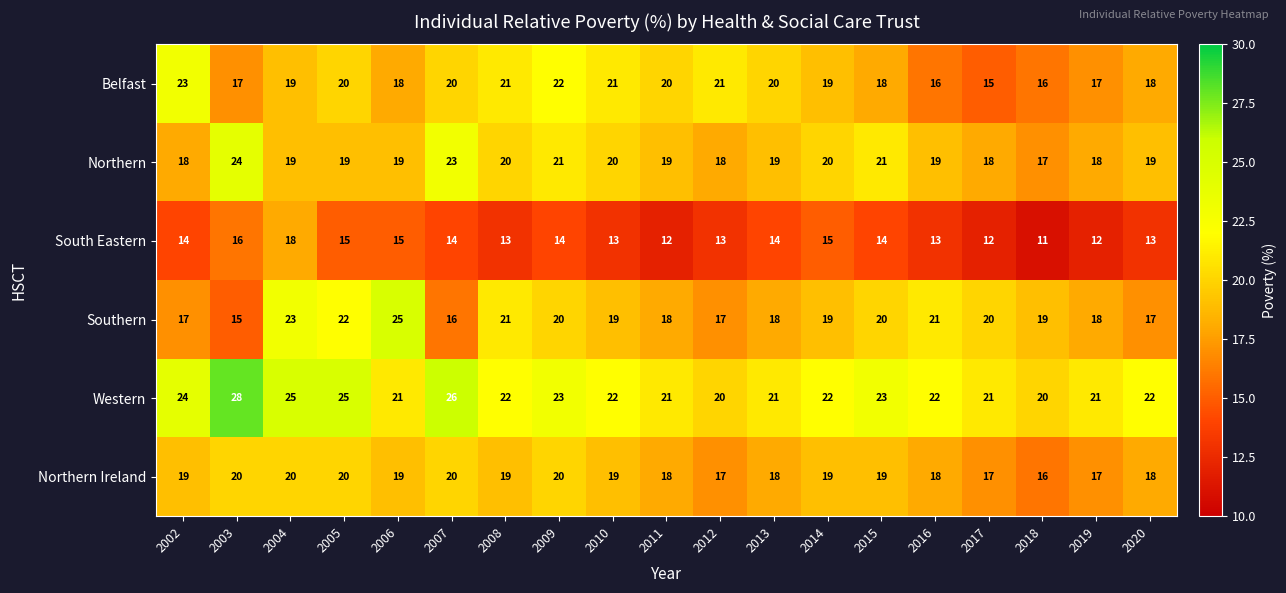

How many Southern values are between 17 and 21?

14